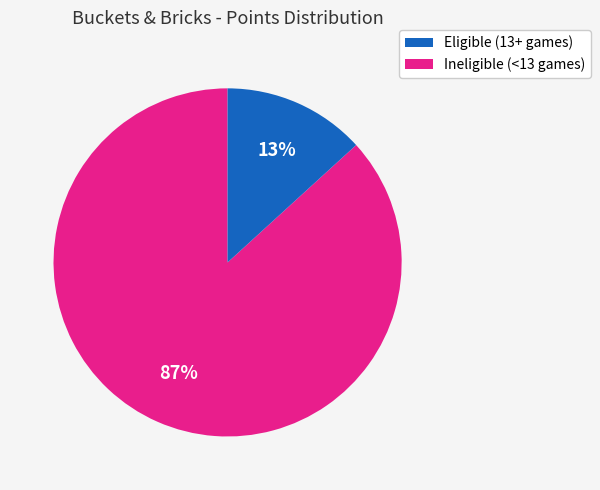

Is there any slice that represents more than half of the pie?

Yes